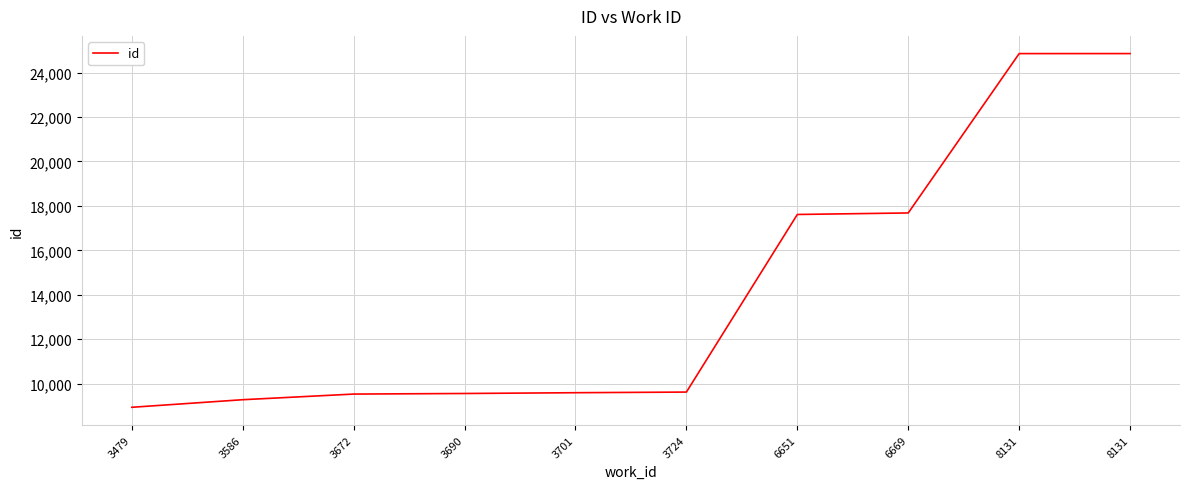

Approximately how many times larger is the value at 3724 compared to 8131?

0.4